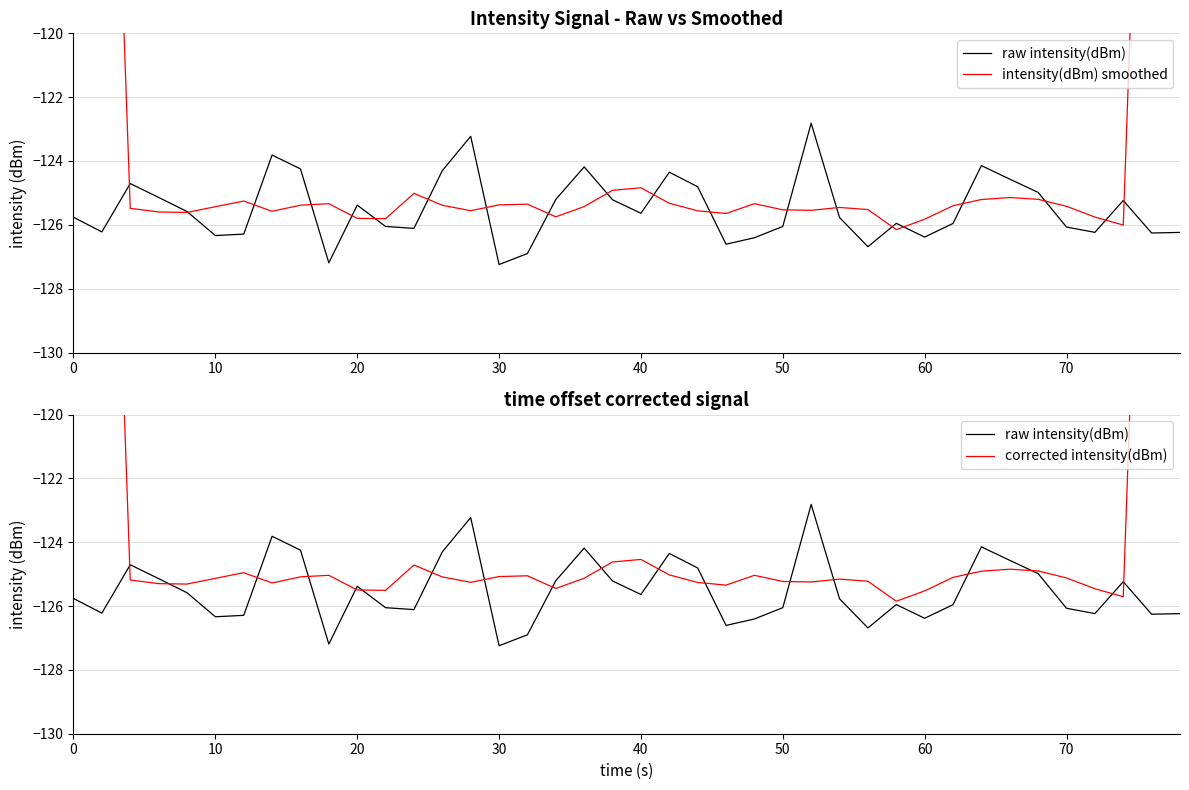

What is the greatest value displayed?

-75.0